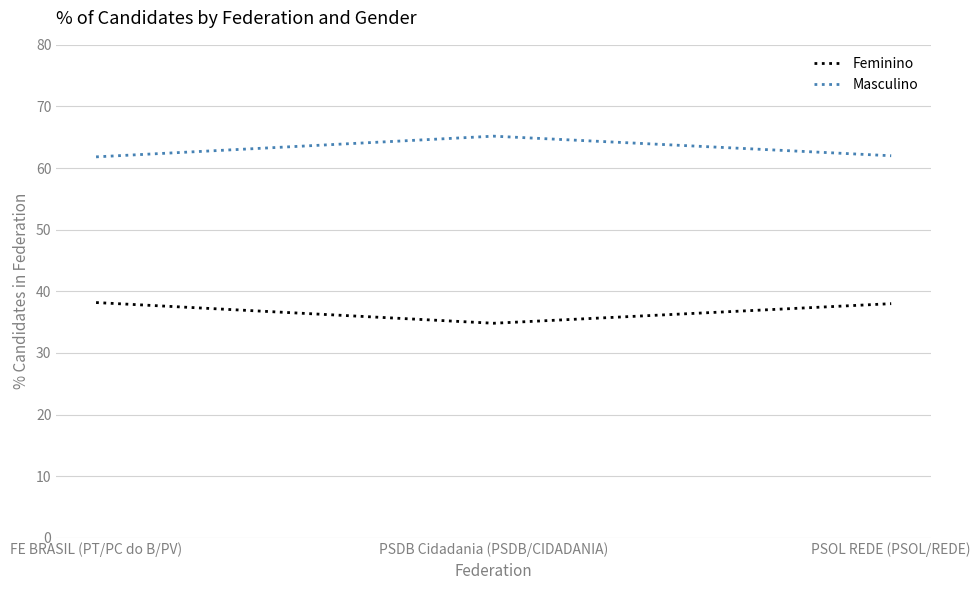

How many categories are shown in the chart?

3